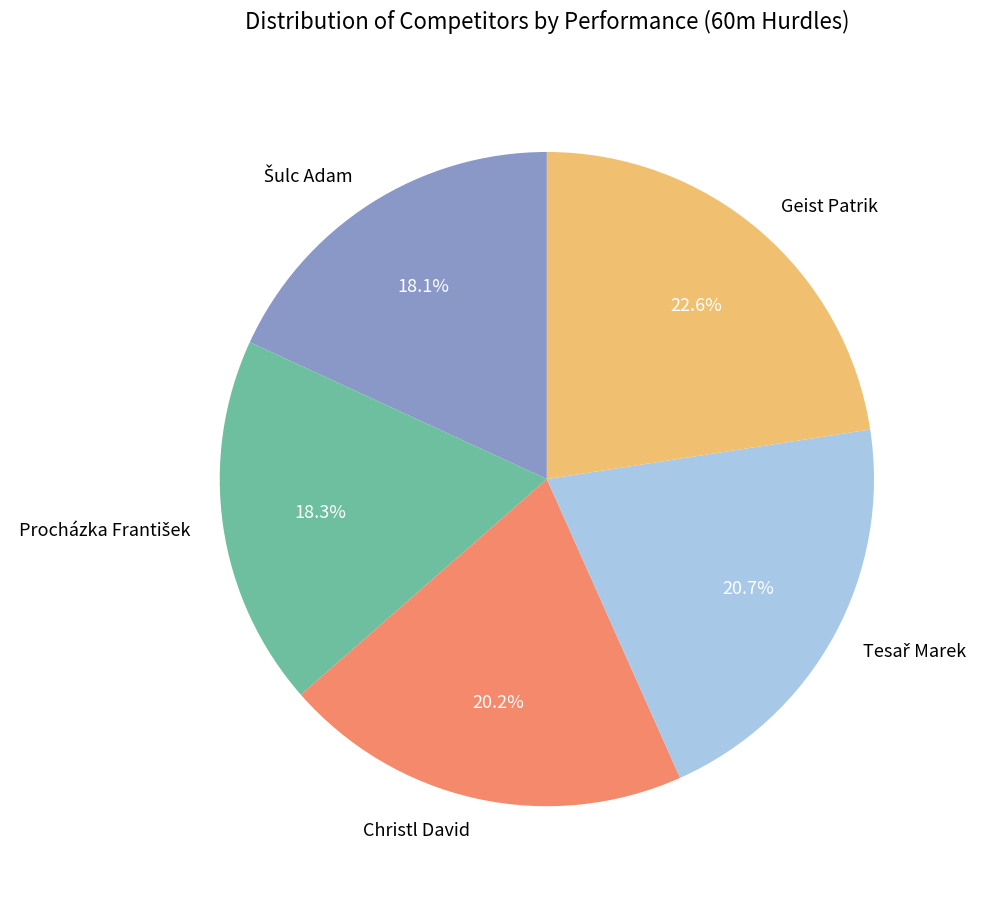

Which category has the biggest portion of the pie?

Geist Patrik